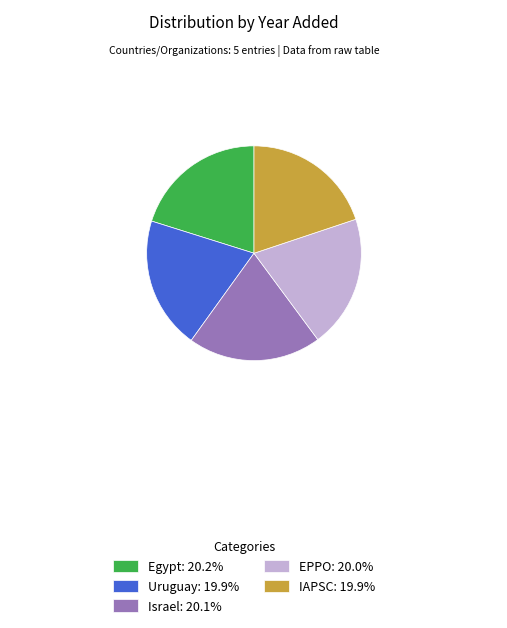

Is Egypt: 20.2% the majority of the pie?

No